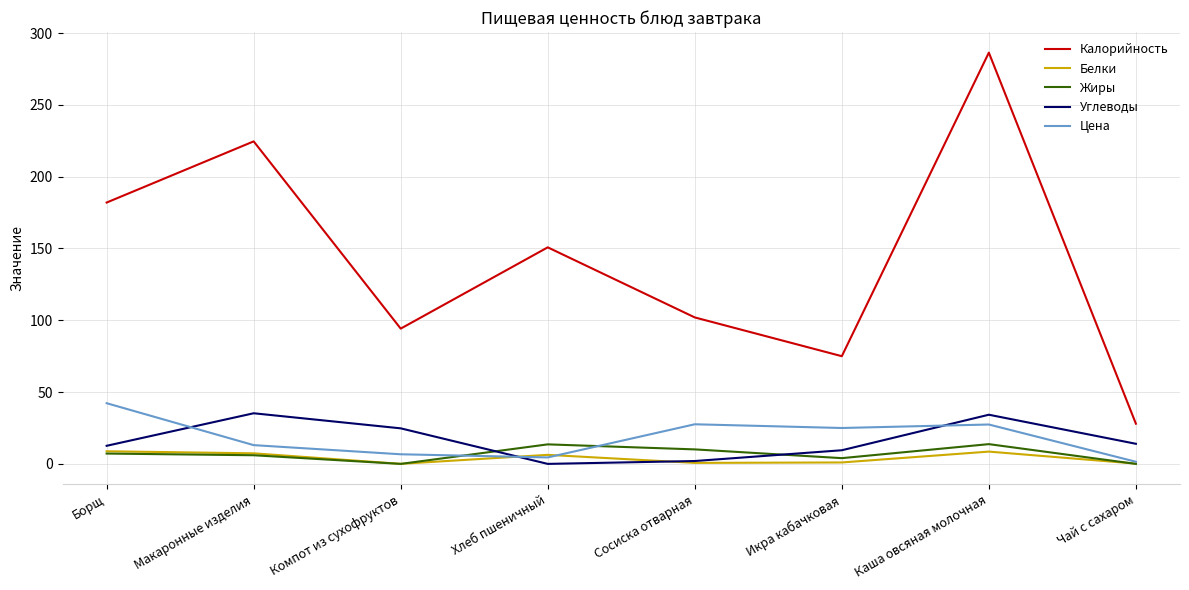

True or false: Калорийность and Белки cross at least once.

False